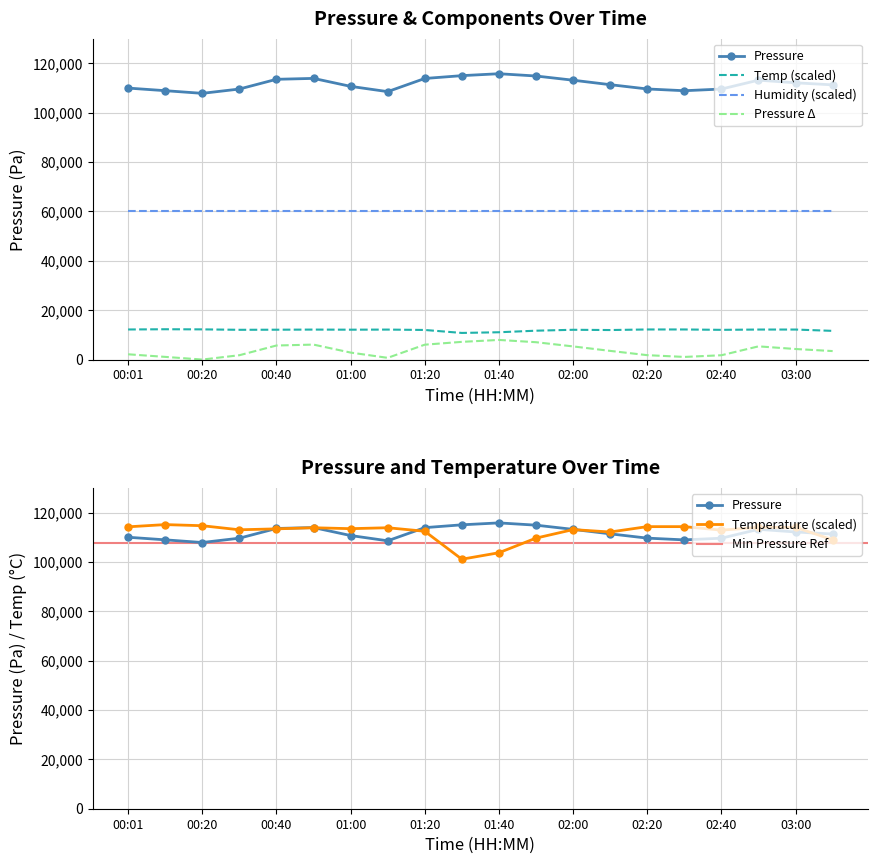

What is the sum of the temperature values at 00:20 and 02:40?

24272.0